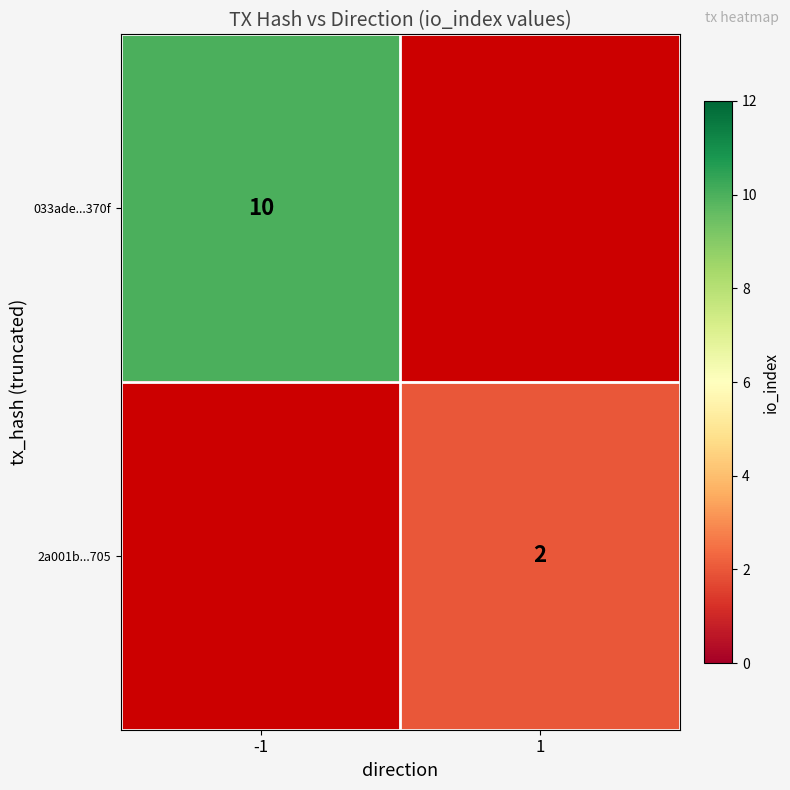

What is the minimum value shown in the chart?

2.0